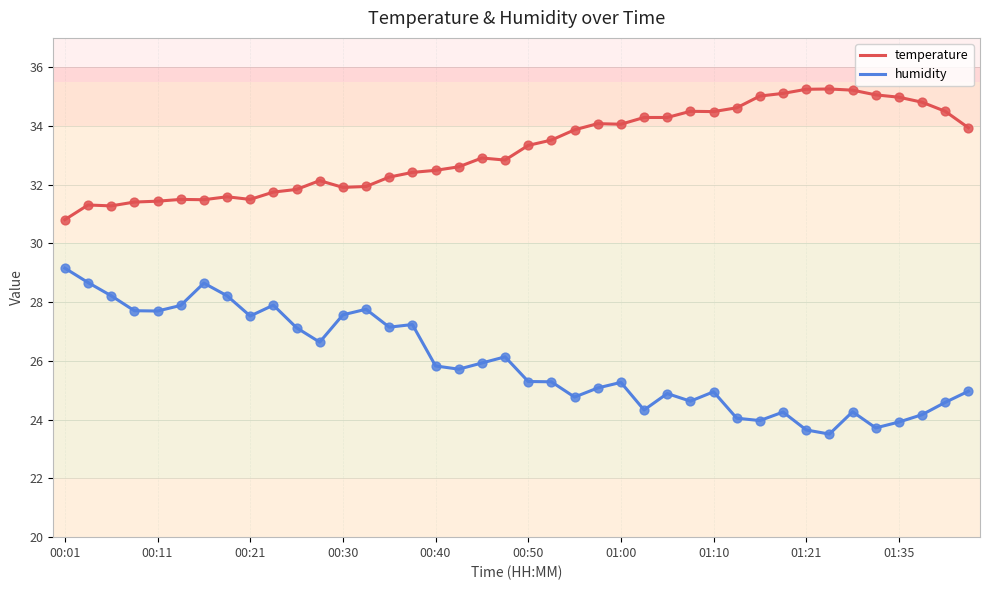

Which series has the largest range (max minus min)?

humidity